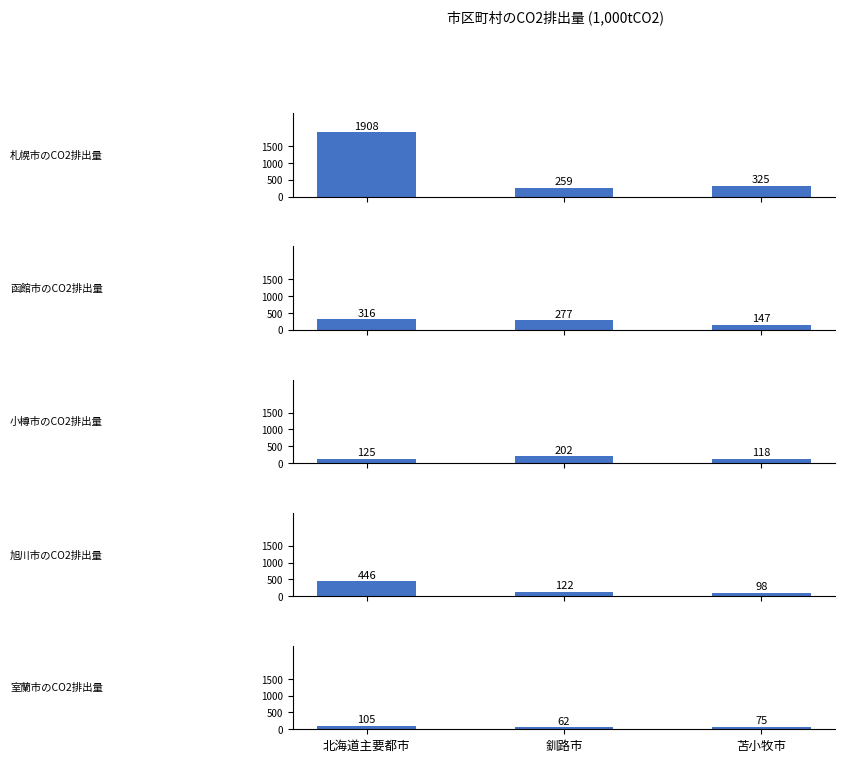

Which series has the largest total across all categories?

札幌市のCO2排出量